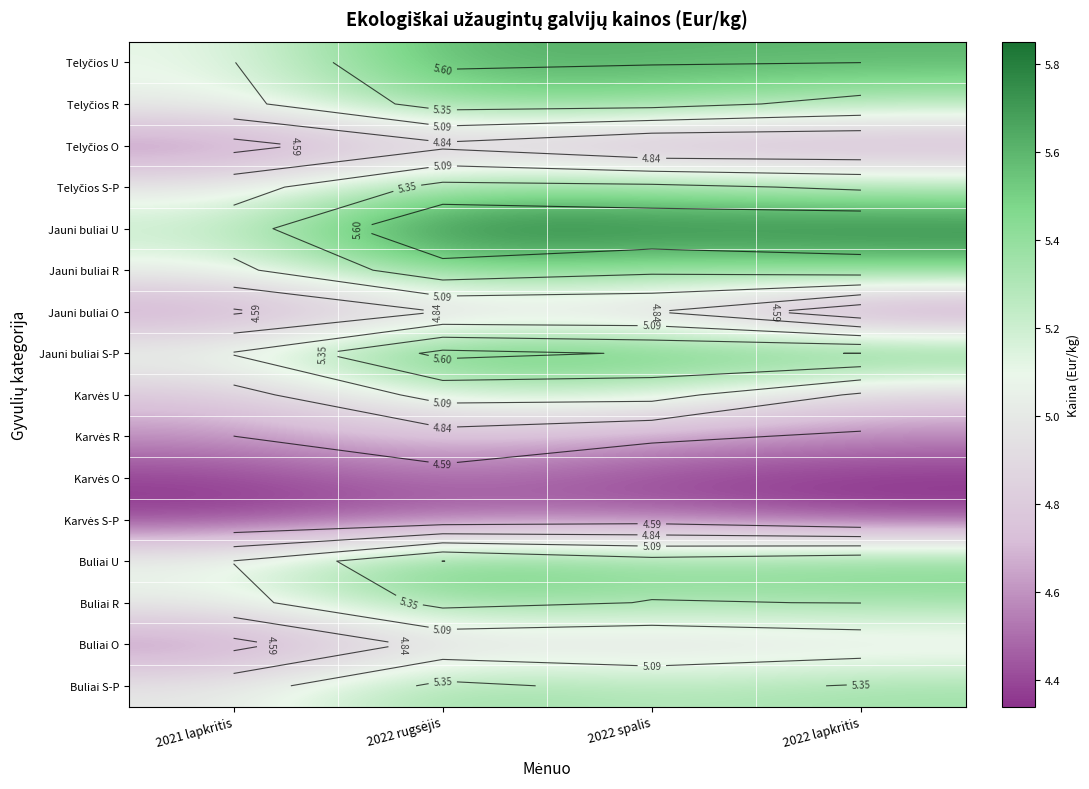

At how many categories does at least one series exceed 4?

4